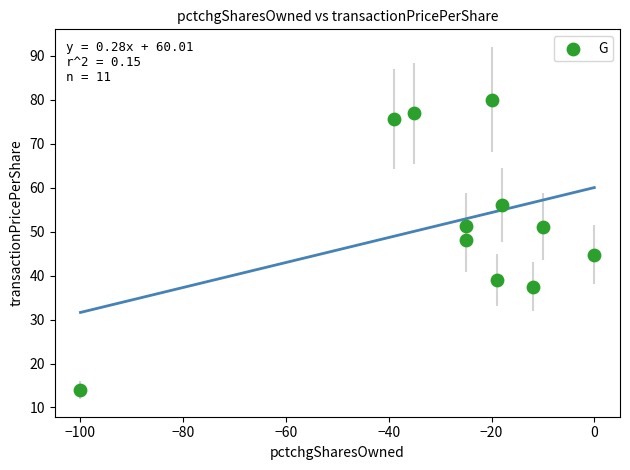

What is the range of X values (max minus min)?

100.0